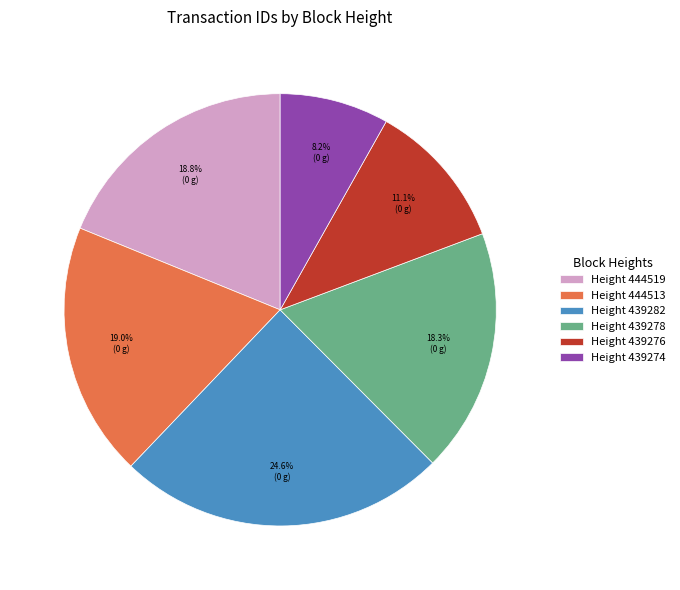

Between Height 439274 and Height 439276, which is larger?

Height 439276